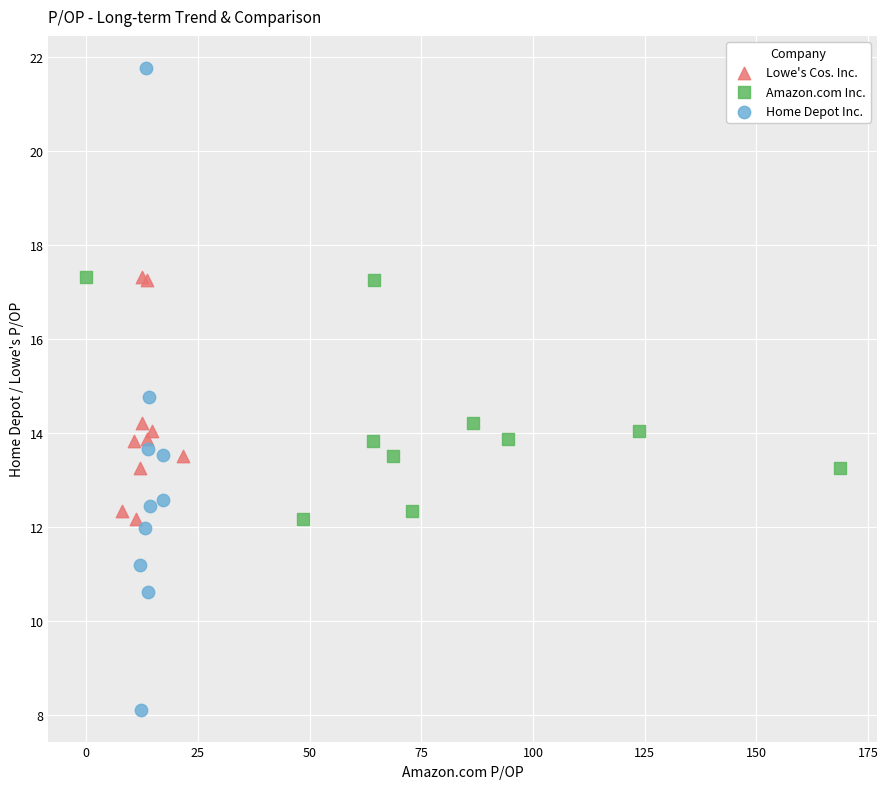

Which series contains the lowest Y value?

Home Depot Inc.